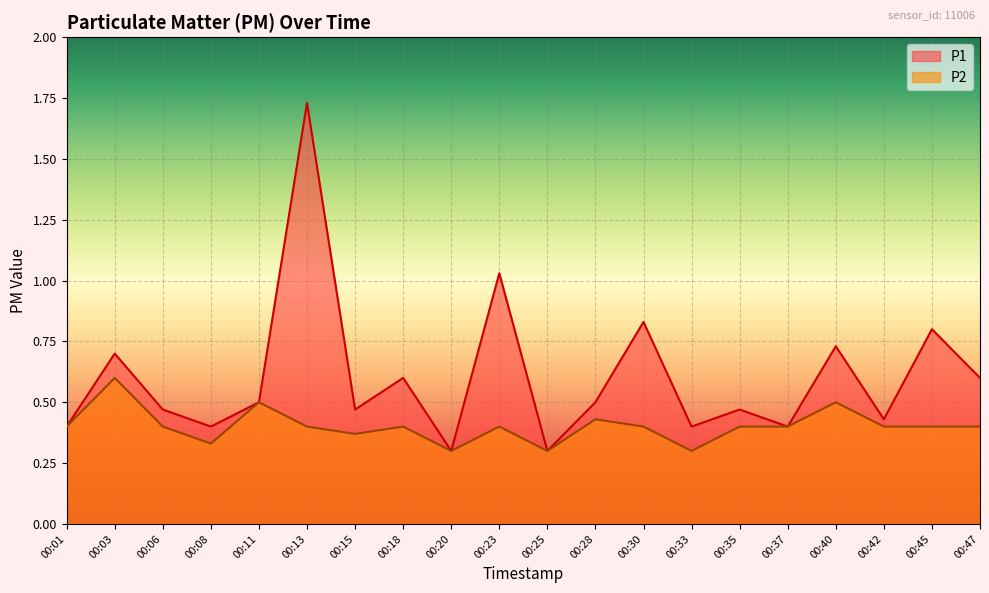

Rank the series by their maximum value, from lowest to highest.

P2, P1